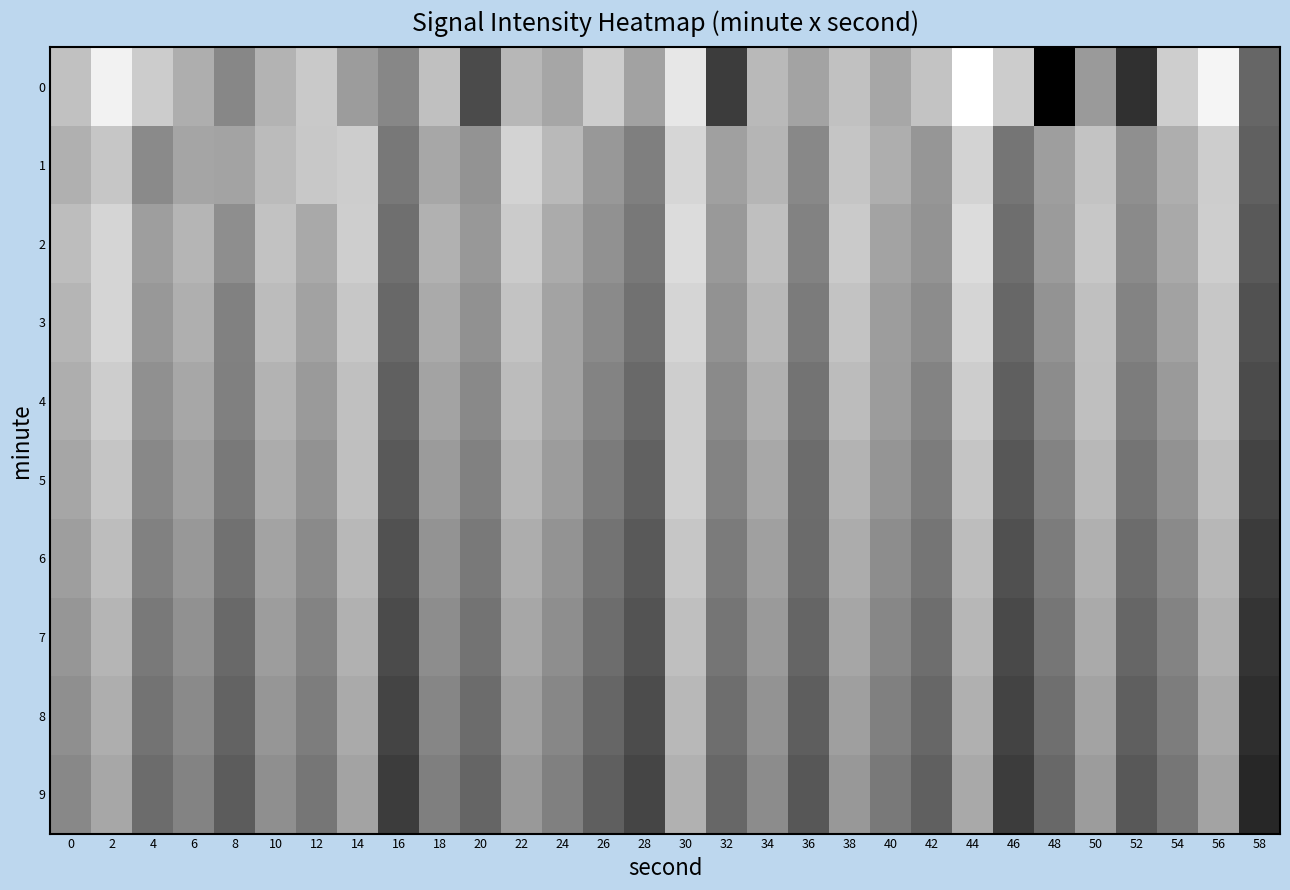

At which category is the sum across all series the highest?

30